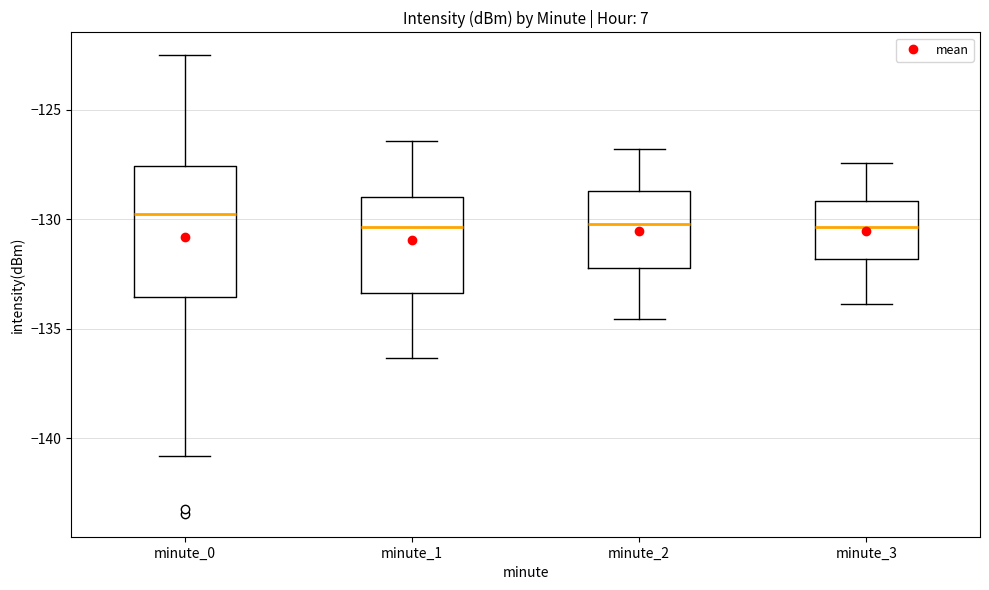

Where does the lower whisker of the box for minute_0 end on the y-axis? The values are not printed on the chart, so give them approximately, as read against the axis.

-141.0